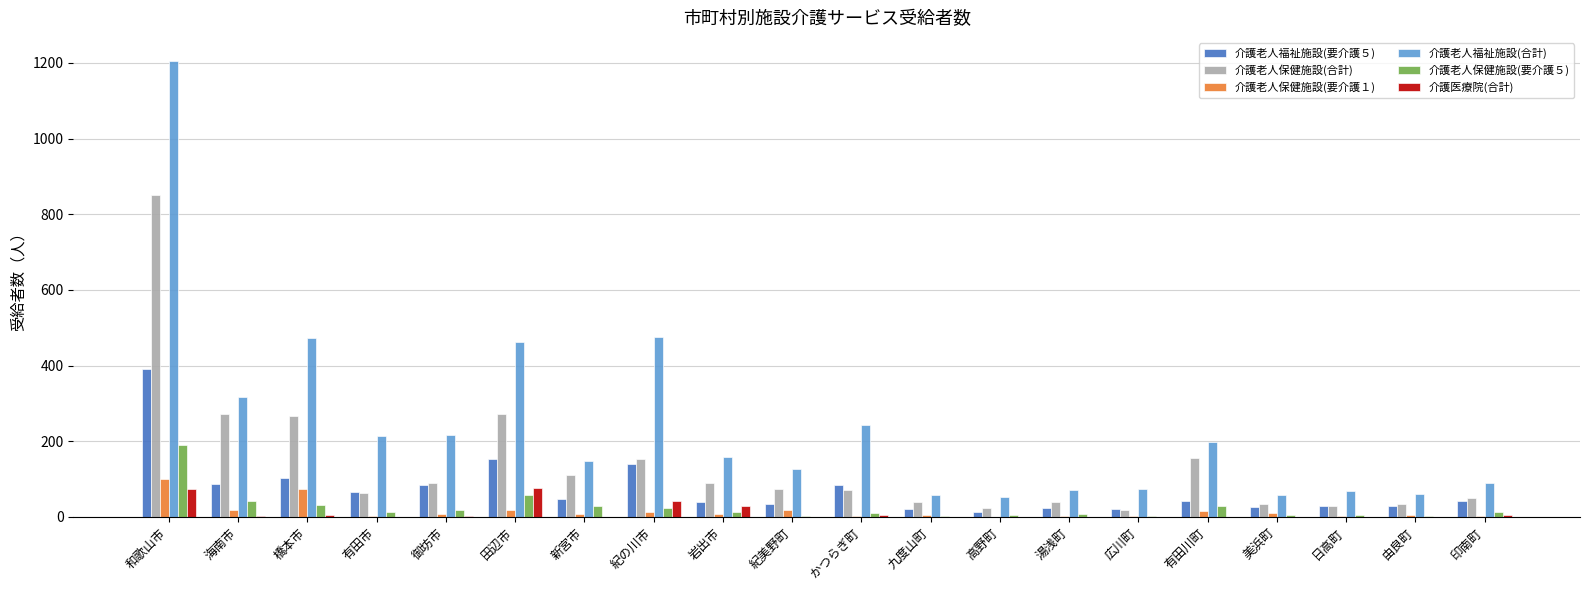

At which category is the sum across all series the highest?

和歌山市